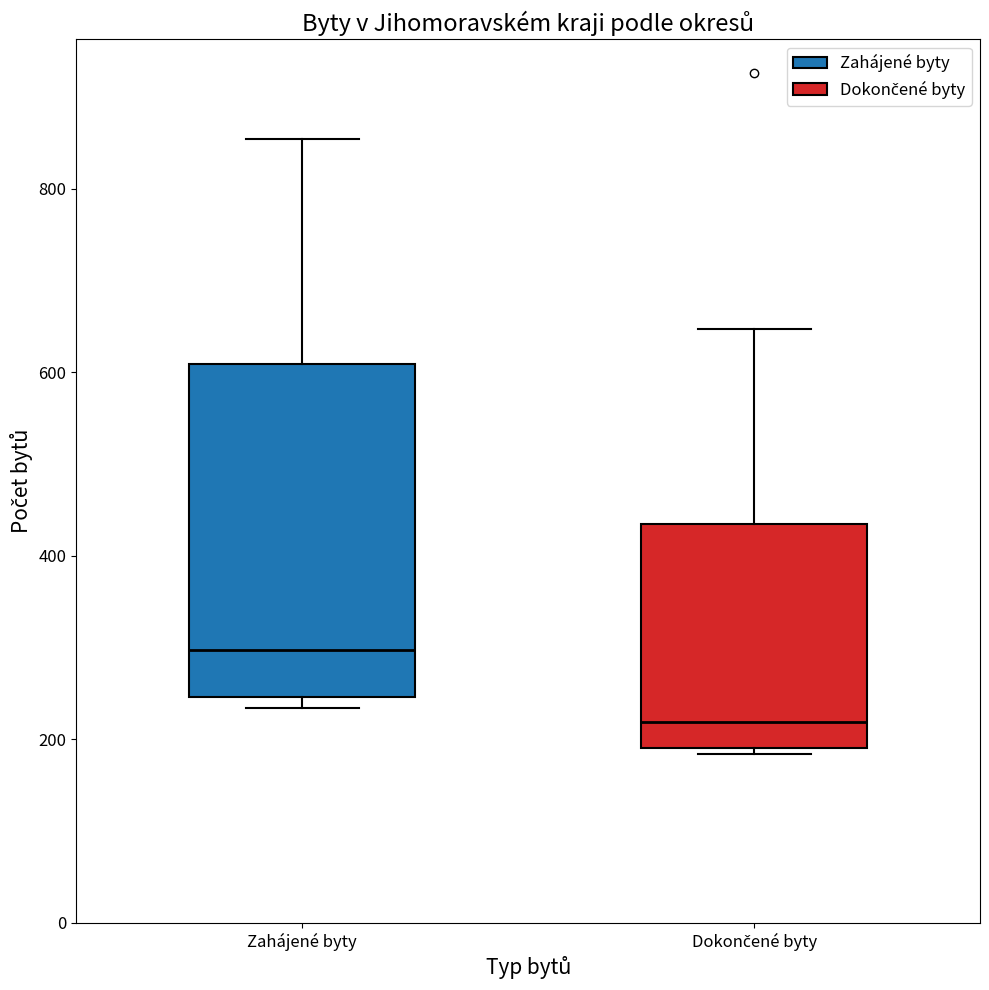

Reading left to right, read every box against the y-axis: the position of its median line, the range the box covers, and the ends of its whiskers. The values are not printed on the chart, so give them approximately, as read against the axis.

Zahájené byty: median 300, box 240 to 600, whiskers 240 (just below the box's lower edge) to 860
Dokončené byty: median 220, box 200 to 440, whiskers 180 to 640